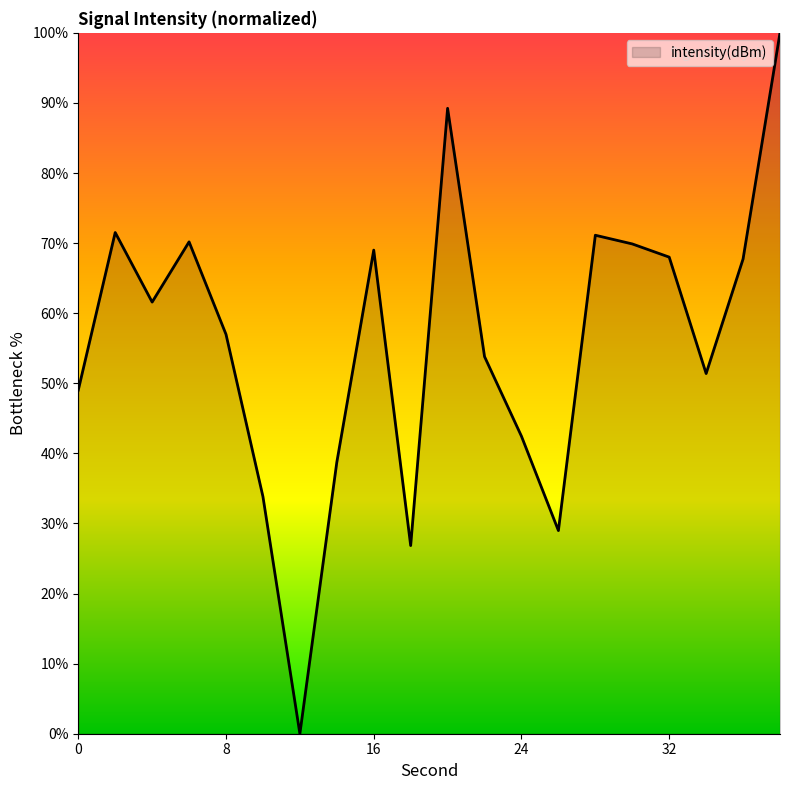

What is the difference between the maximum and minimum values?

100.0